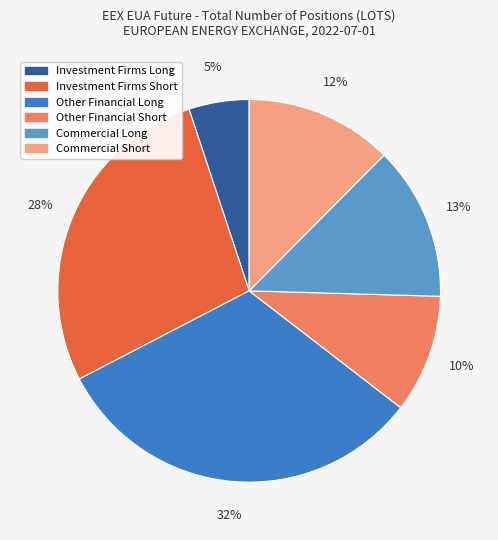

What is the ratio of the value at Commercial Long to the value at Other Financial Short?

1.3